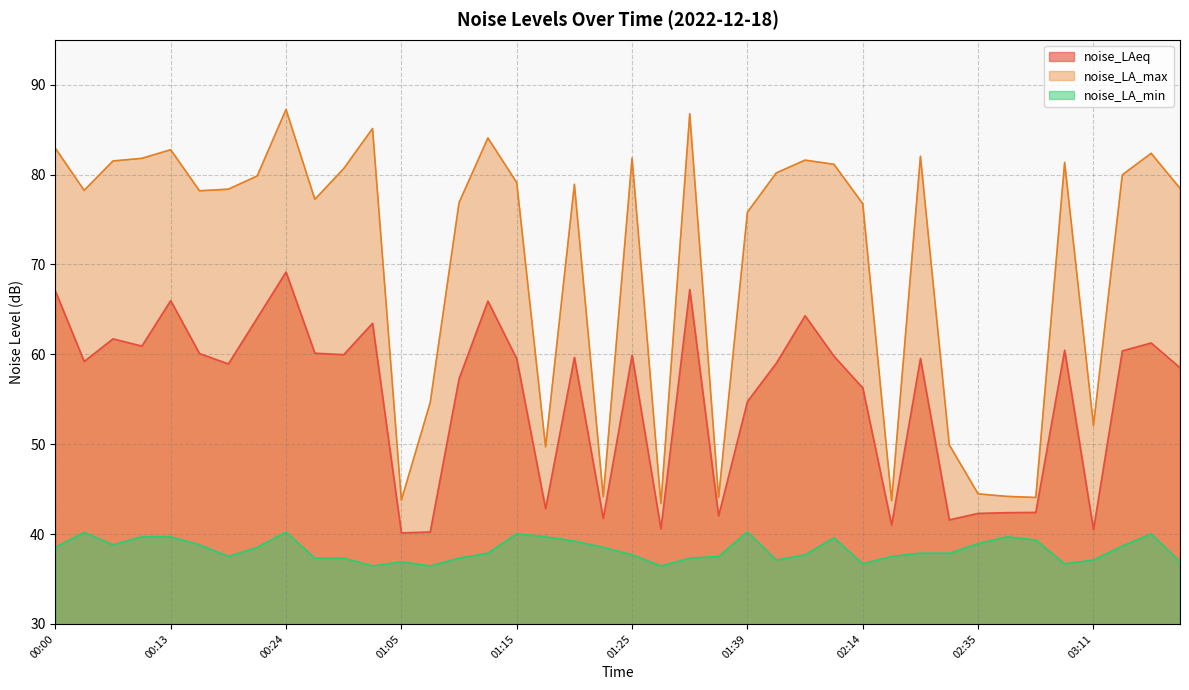

True or false: noise_LA_max and noise_LA_min intersect in this chart.

False